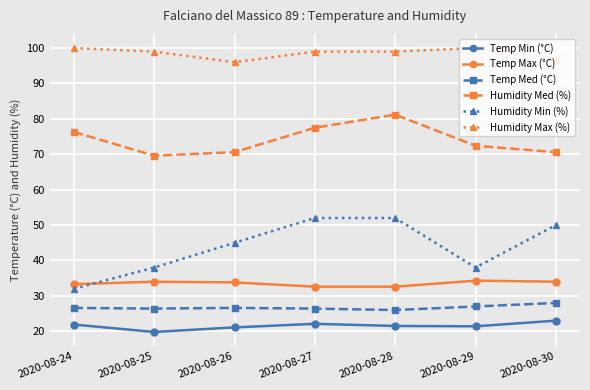

Count the Humidity Max (%) values in the range 97 to 100.

6